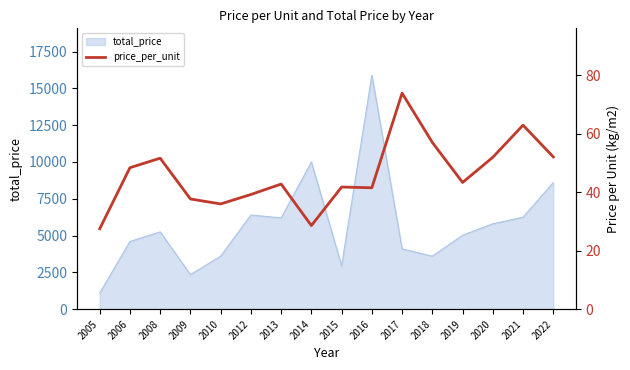

Is it true that total_price equals 276 at 2005?

False